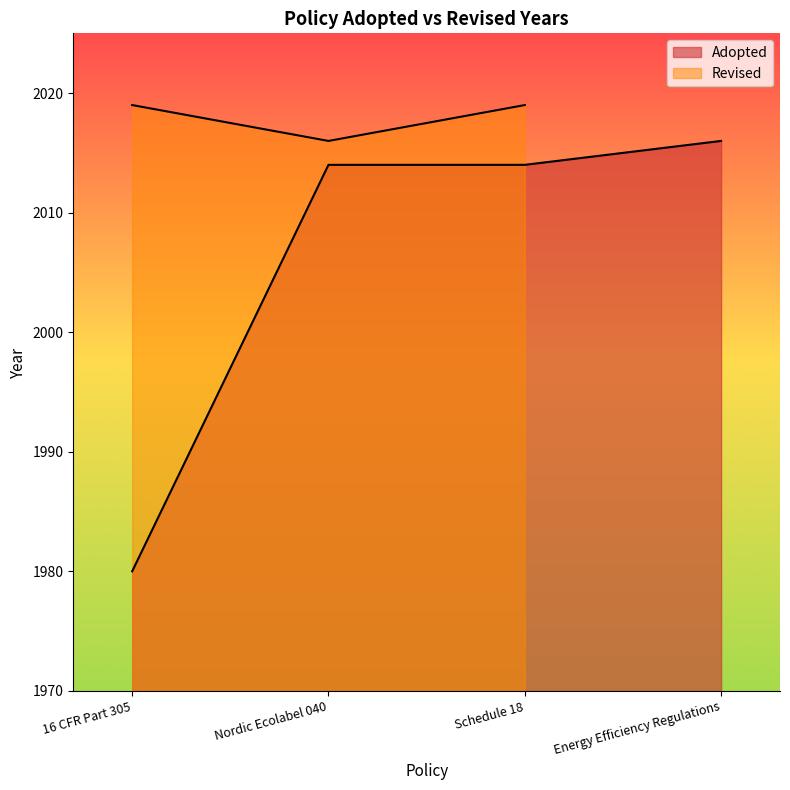

True or false: the data shows 1980 at 16 CFR Part 305.

True